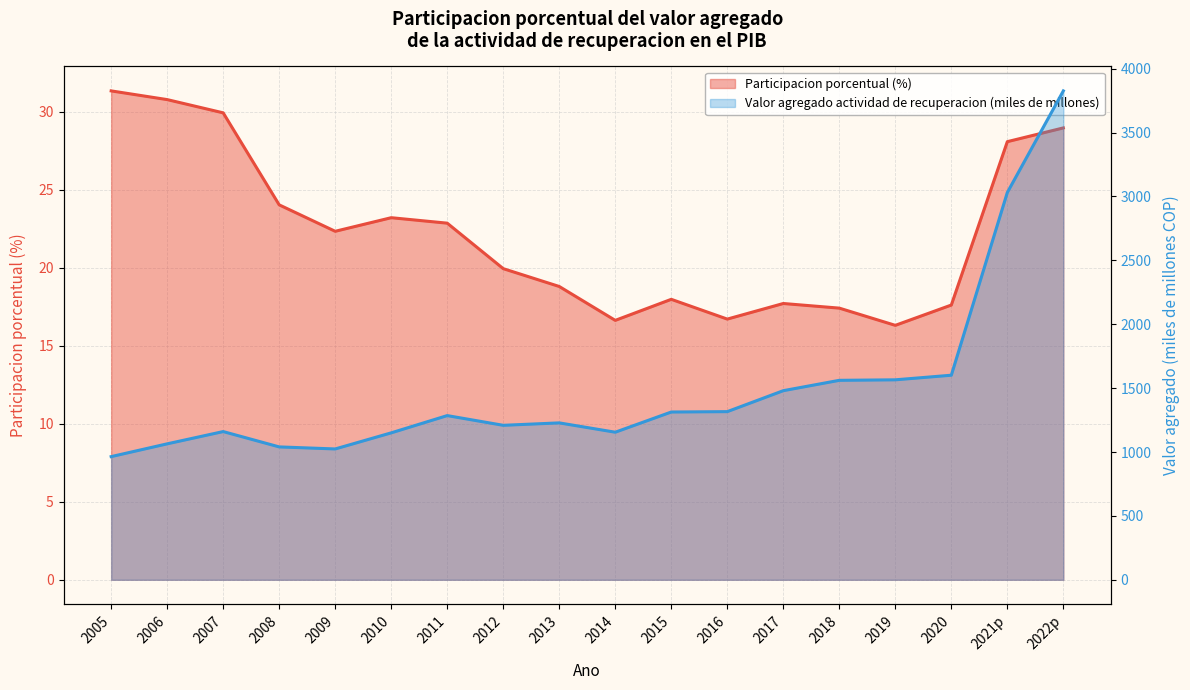

At which label does Valor agregado actividad de recuperacion (miles de millones) first exceed 1285?

2015